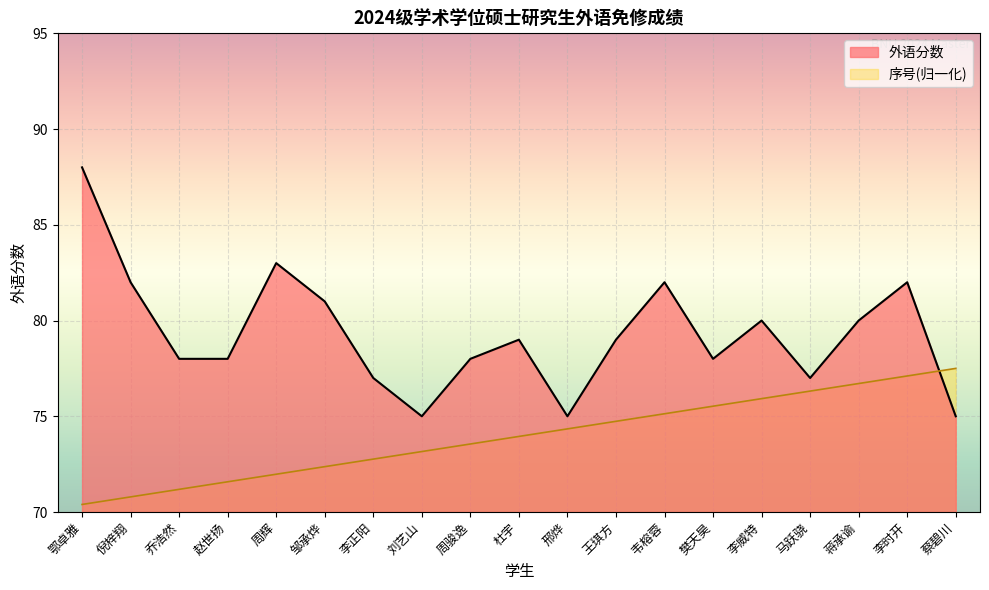

Reading left to right, extract all data points from this chart.

外语分数: 鄂卓雅=88.0	倪梓翔=82.0	乔浩然=78.0	赵世扬=78.0	周辉=83.0	邹承烨=81.0	李正阳=77.0	刘艺山=75.0	周骏逸=78.0	杜宇=79.0	邢烨=75.0	王琪方=79.0	韦榕蓉=82.0	樊天昊=78.0	李威特=80.0	马跃骁=77.0	蒋承谕=80.0	李时开=82.0	蔡碧川=75.0
序号: 鄂卓雅=70.4	倪梓翔=70.8	乔浩然=71.2	赵世扬=71.6	周辉=72.0	邹承烨=72.4	李正阳=72.8	刘艺山=73.2	周骏逸=73.6	杜宇=73.9	邢烨=74.3	王琪方=74.7	韦榕蓉=75.1	樊天昊=75.5	李威特=75.9	马跃骁=76.3	蒋承谕=76.7	李时开=77.1	蔡碧川=77.5